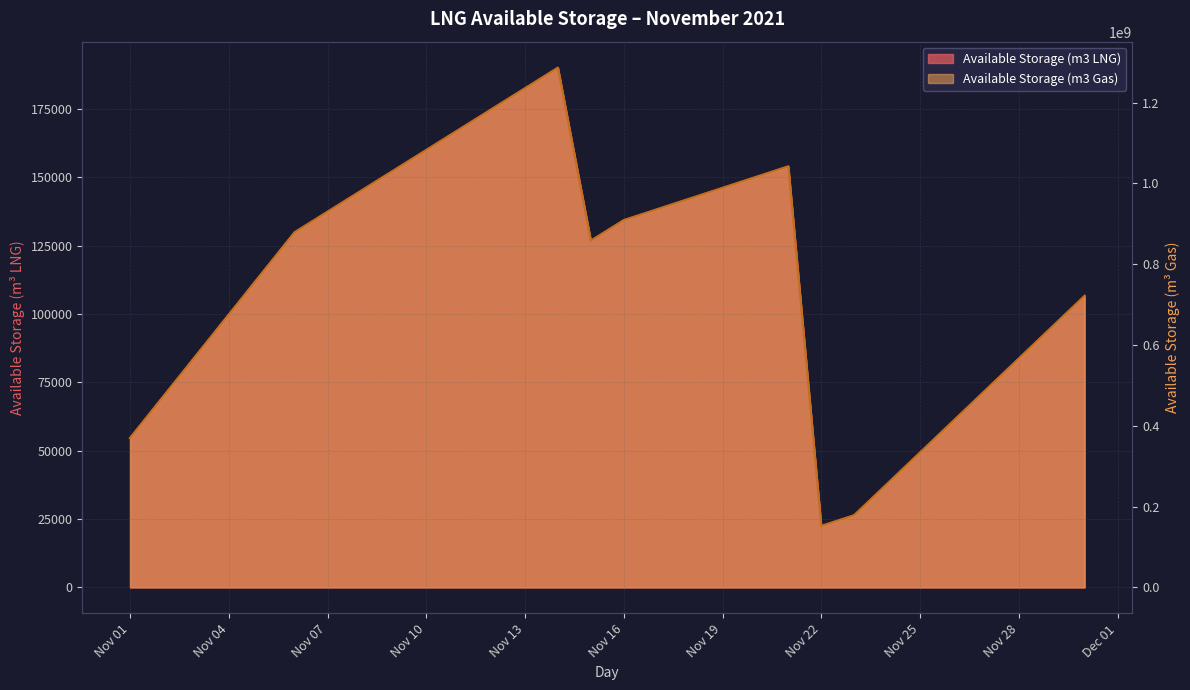

List the series in order of their overall mean, highest first.

Available Storage (m3 Gas), Available Storage (m3 LNG)